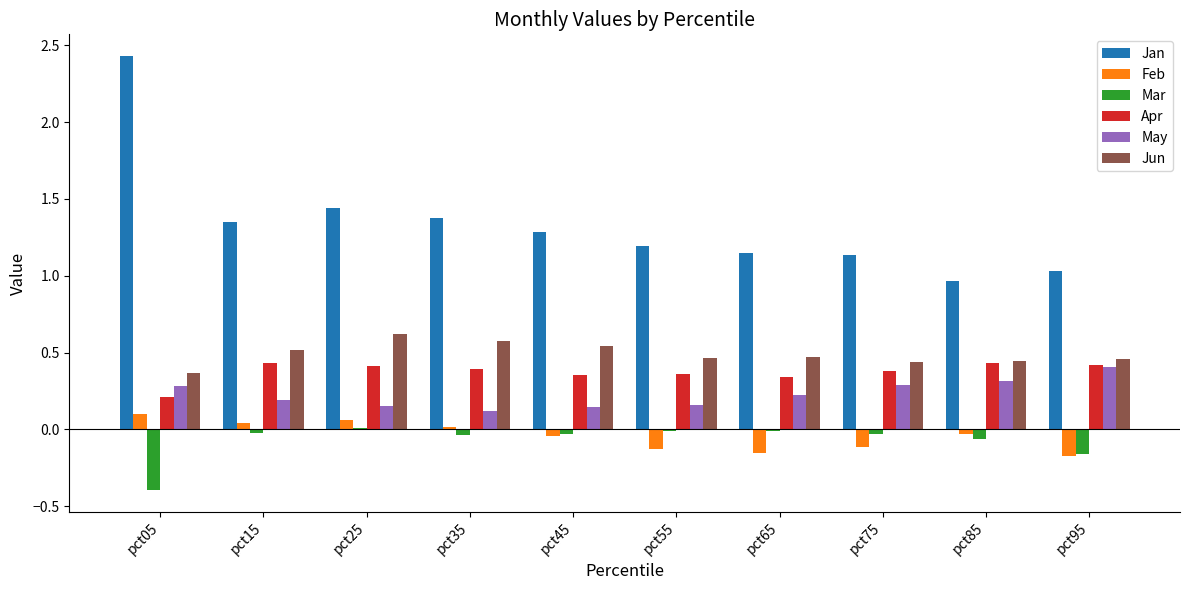

Which series has the widest spread of values?

Jan